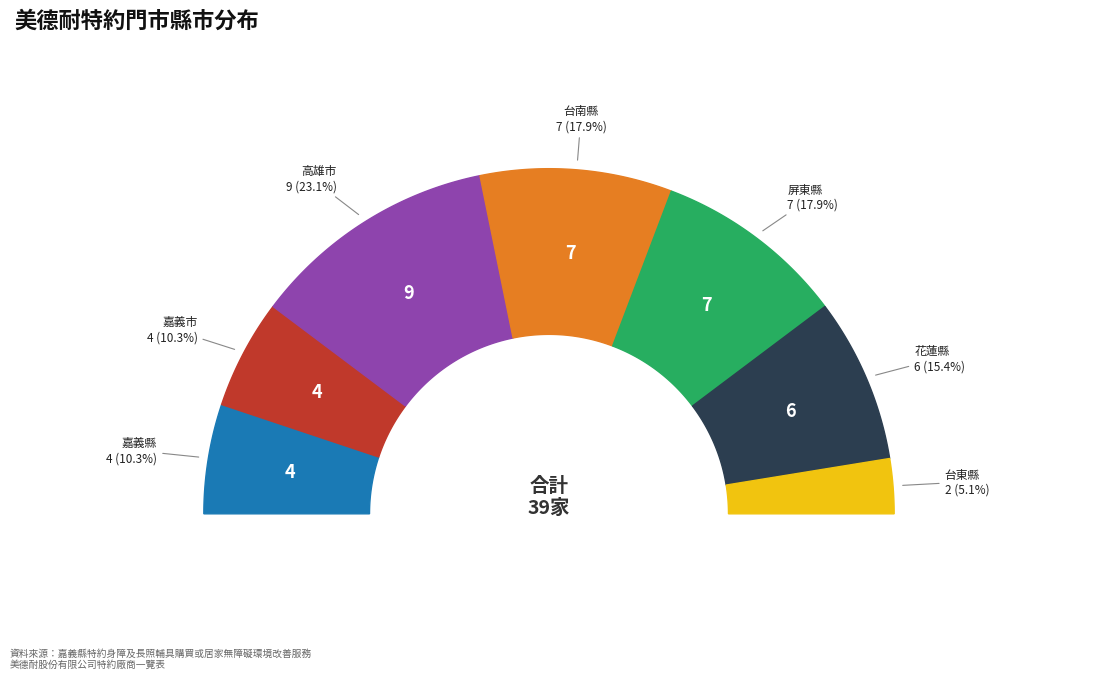

To the nearest percent, what portion does 嘉義市 represent?

10%